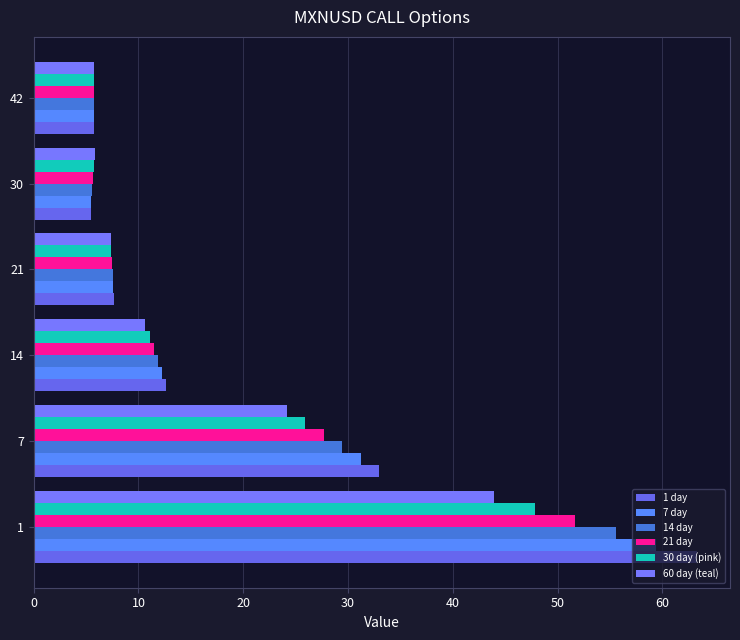

Count the number of categories in the chart.

6